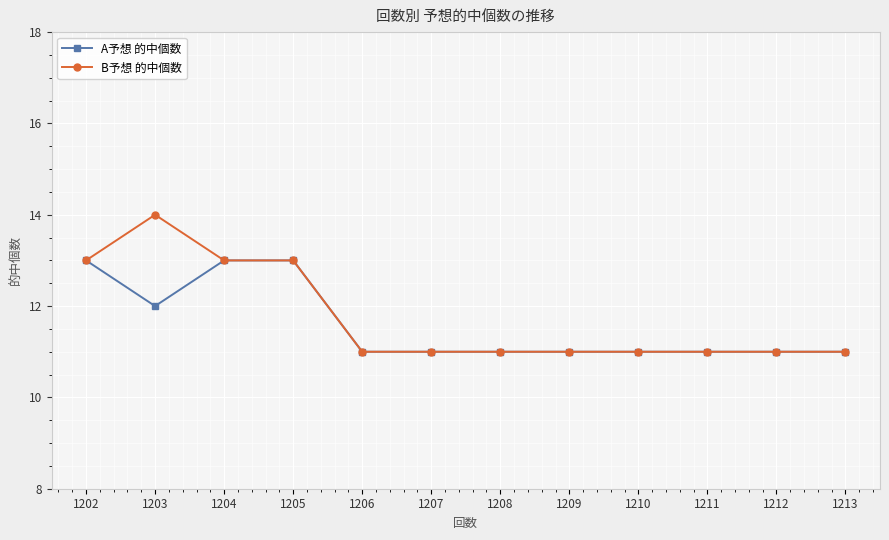

True or false: B予想 的中個数 has more than 0 points higher than both neighbors.

True